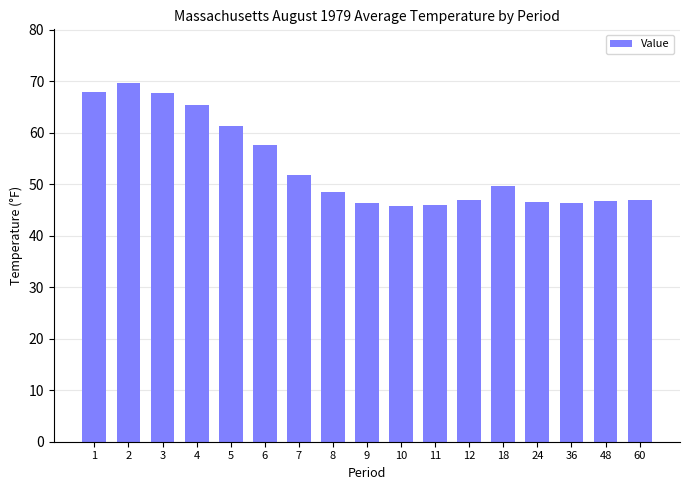

What is the minimum value shown in the chart?

45.7